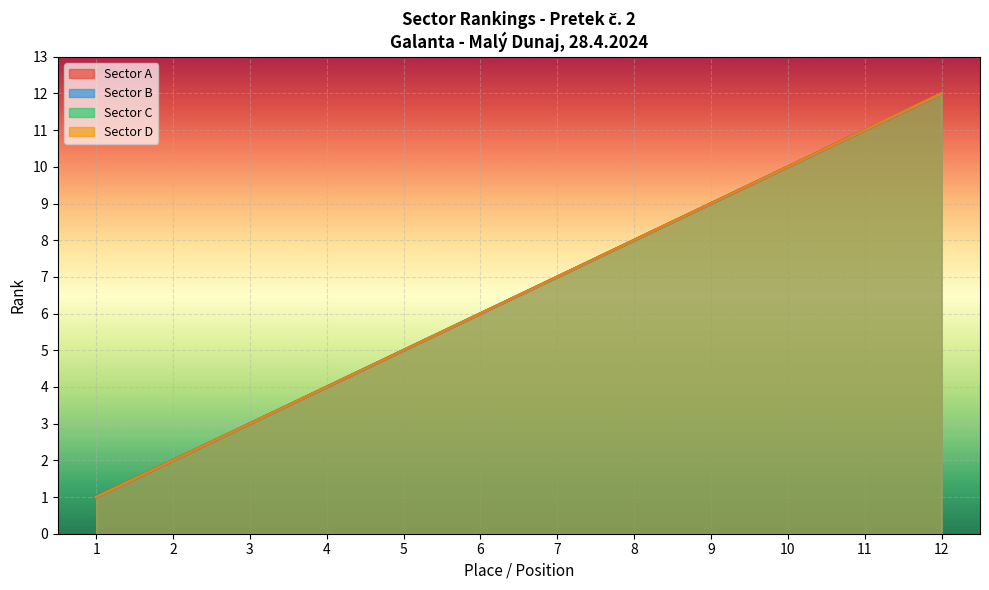

At which category does the chart reach its peak across all series?

12